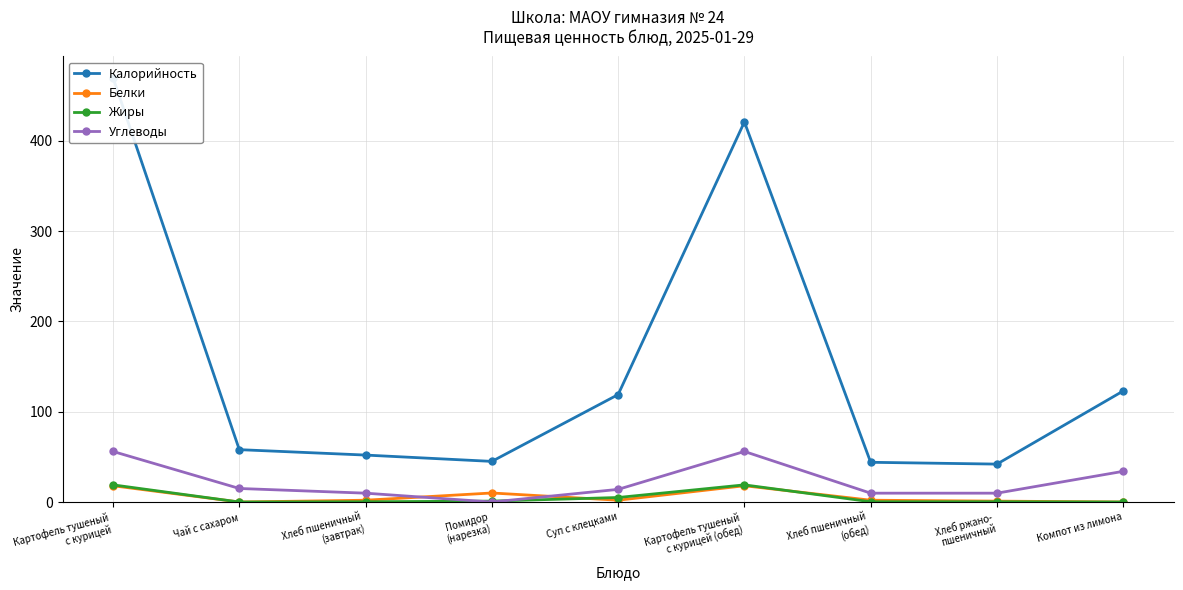

What is the difference between the highest and lowest values at Чай с сахаром?

58.0